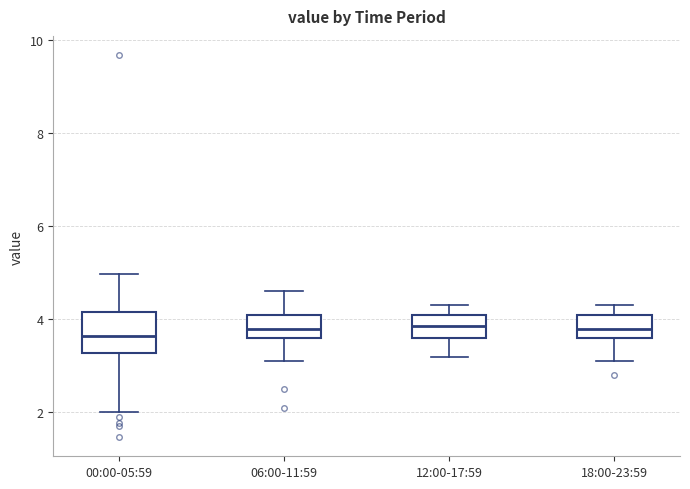

Reading left to right, read every box against the y-axis: the position of its median line, the range the box covers, and the ends of its whiskers. The values are not printed on the chart, so give them approximately, as read against the axis.

00:00-05:59: median 3.6, box 3.2 to 4.2, whiskers 2.0 to 5.0
06:00-11:59: median 3.8, box 3.6 to 4.2, whiskers 3.2 to 4.6
12:00-17:59: median 3.8, box 3.6 to 4.2, whiskers 3.2 to 4.4
18:00-23:59: median 3.8, box 3.6 to 4.2, whiskers 3.2 to 4.4